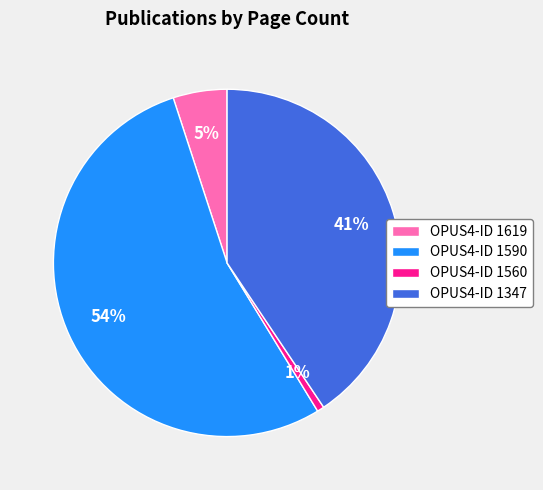

What is the largest slice in the pie chart?

OPUS4-ID 1590